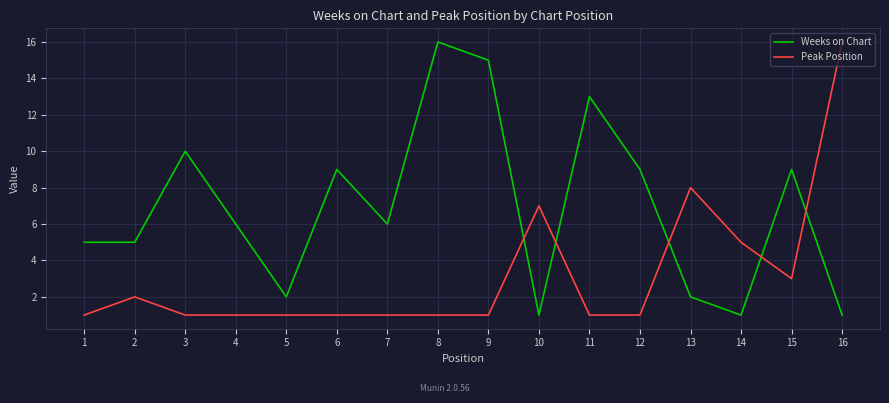

The Weeks on Chart series shows 2 at 13. True or false?

True